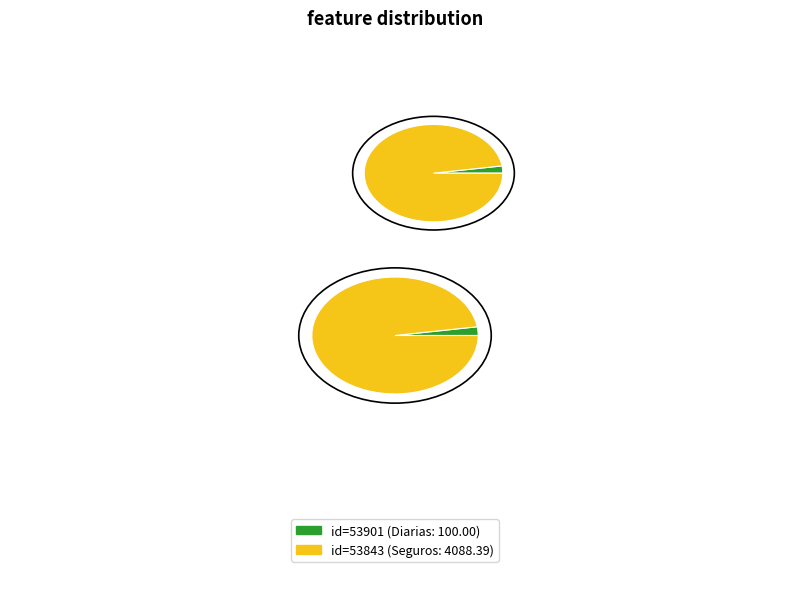

To the nearest percent, what is the average slice percentage?

50%